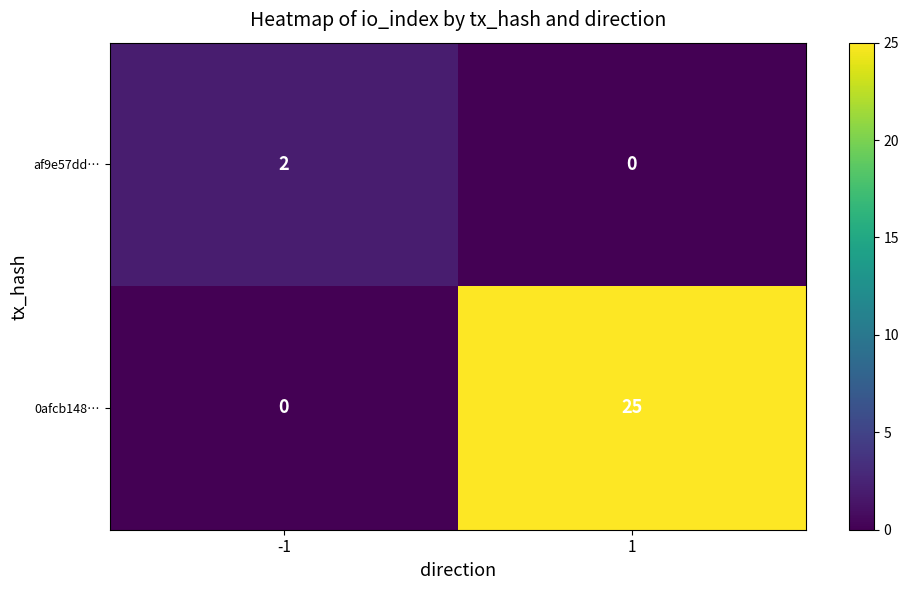

Reading left to right, list all the values displayed in this chart.

af9e57dd…: -1=2	1=0
0afcb148…: -1=0	1=25